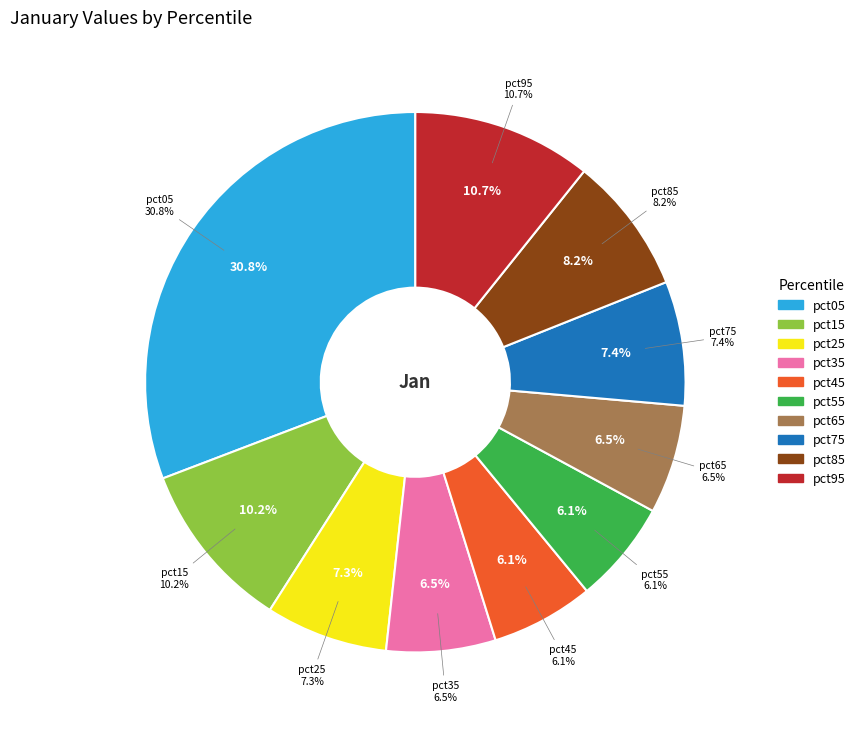

To the nearest percent, what is the difference between the largest and smallest slice percentages?

25%